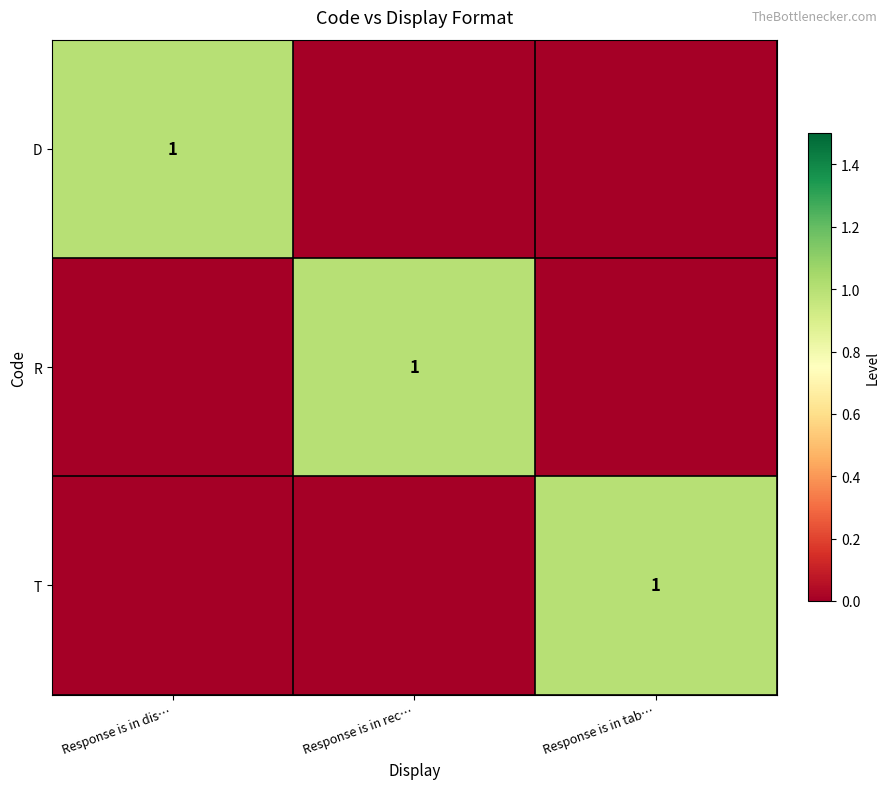

Is it true that R equals 1 at Response is in rec…?

True